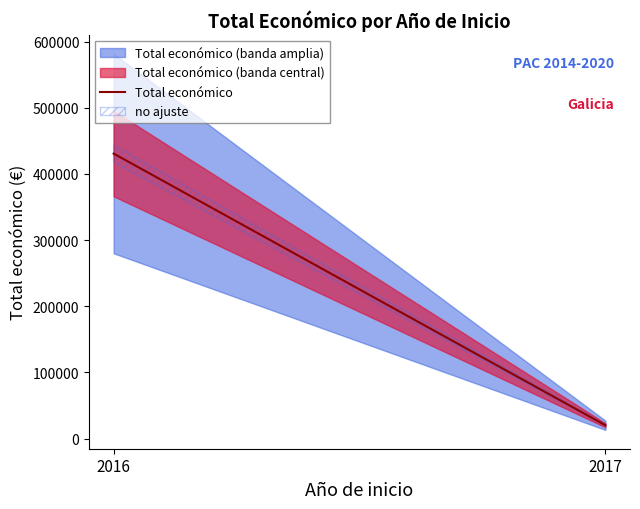

Is it true that the value at 2017 is 26103?

False